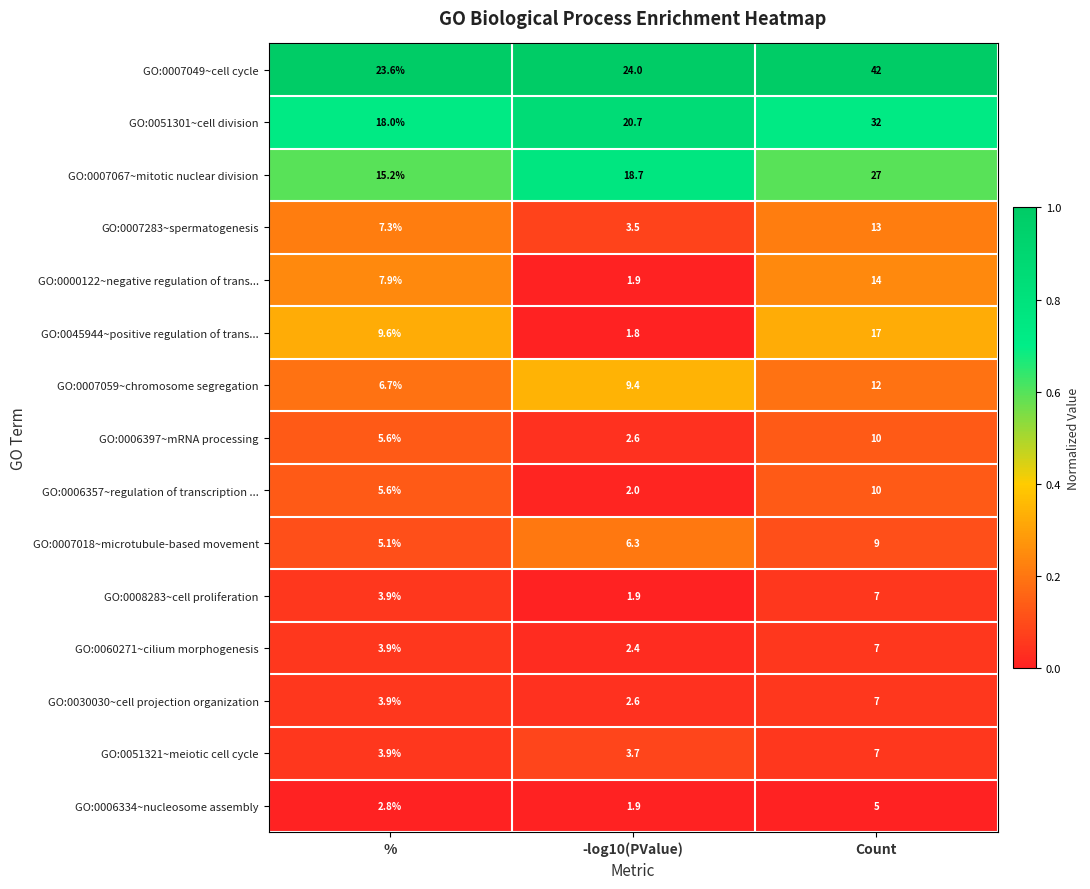

What is the sum of all GO:0006397~mRNA processing values?

18.2